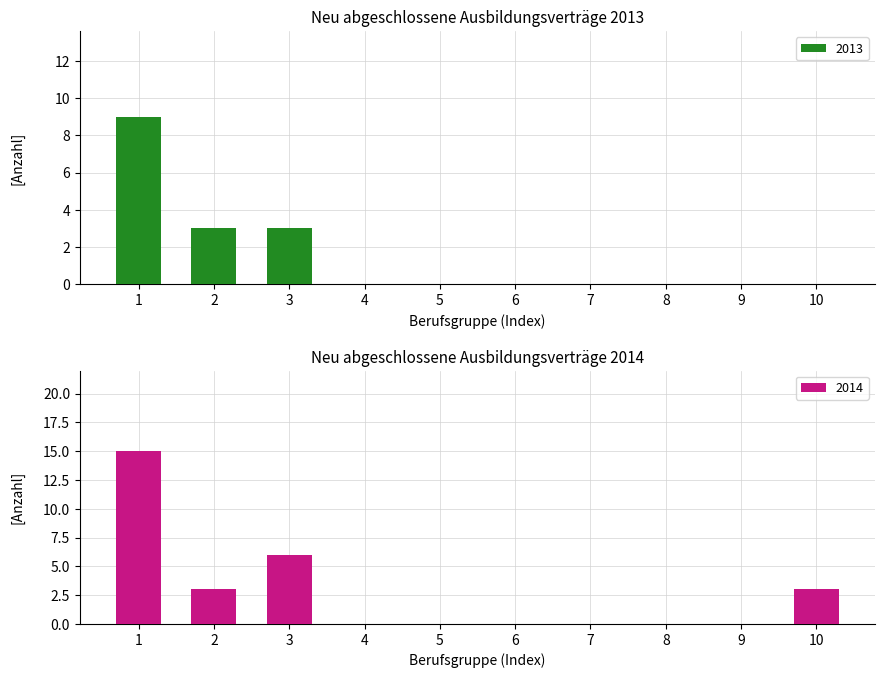

What value does the 2013 series have at 2?

3